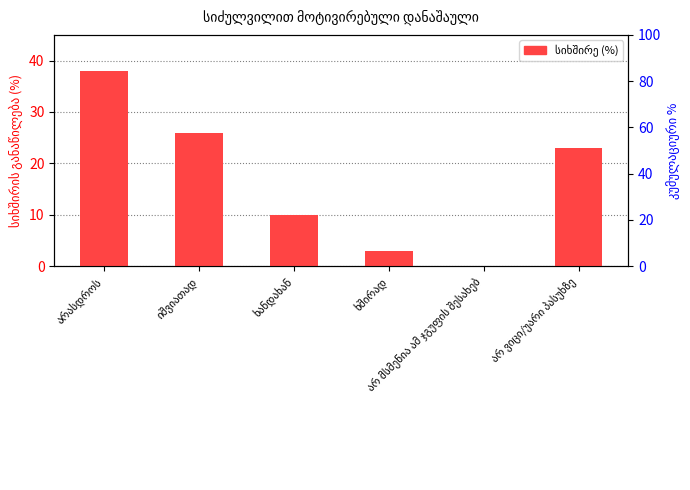

What is the difference between the maximum and minimum values?

38